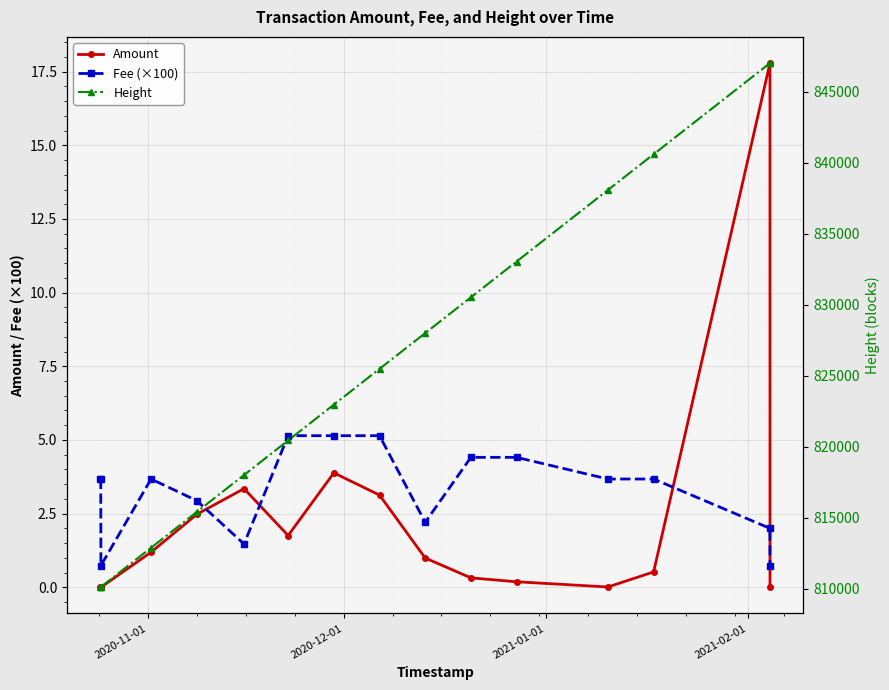

What is the value of the Fee (×100) point at the 8th from the left?

5.1